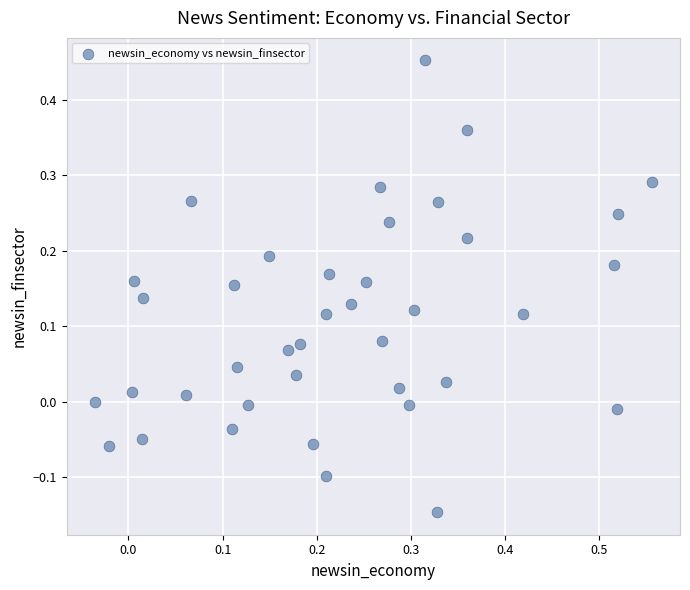

What is the range of X values (max minus min)?

0.6